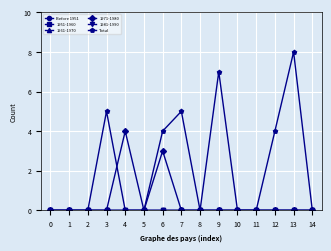

How many Total values are between 0 and 5?

13